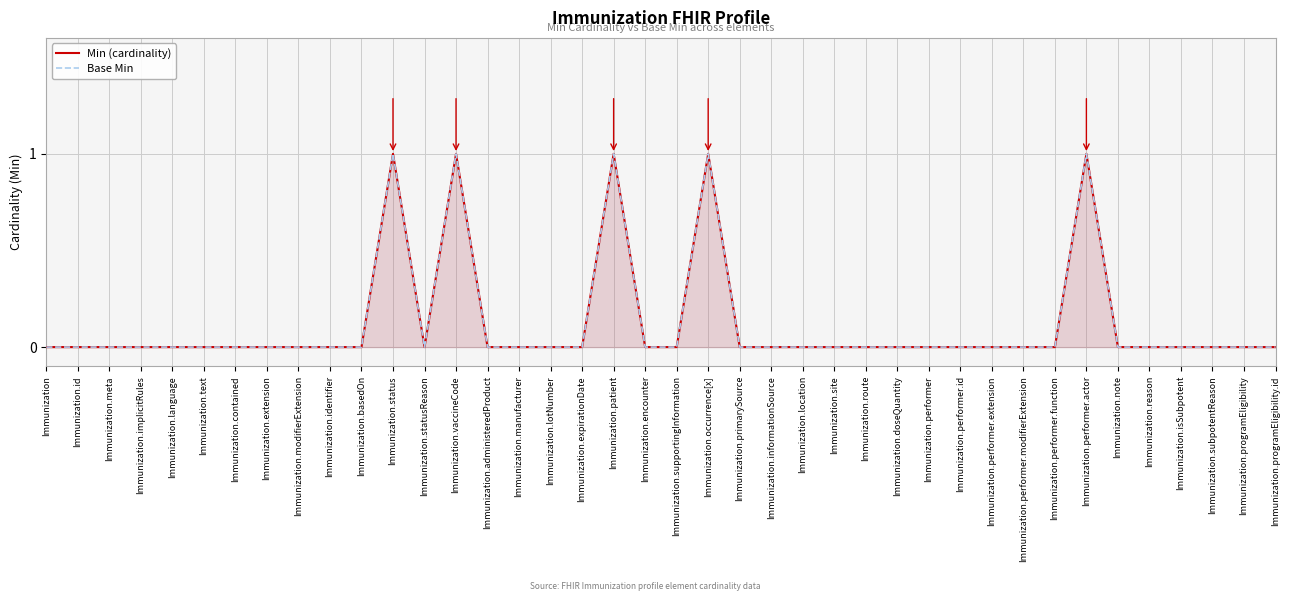

True or false: Min (cardinality) and Base Min cross at least once.

False